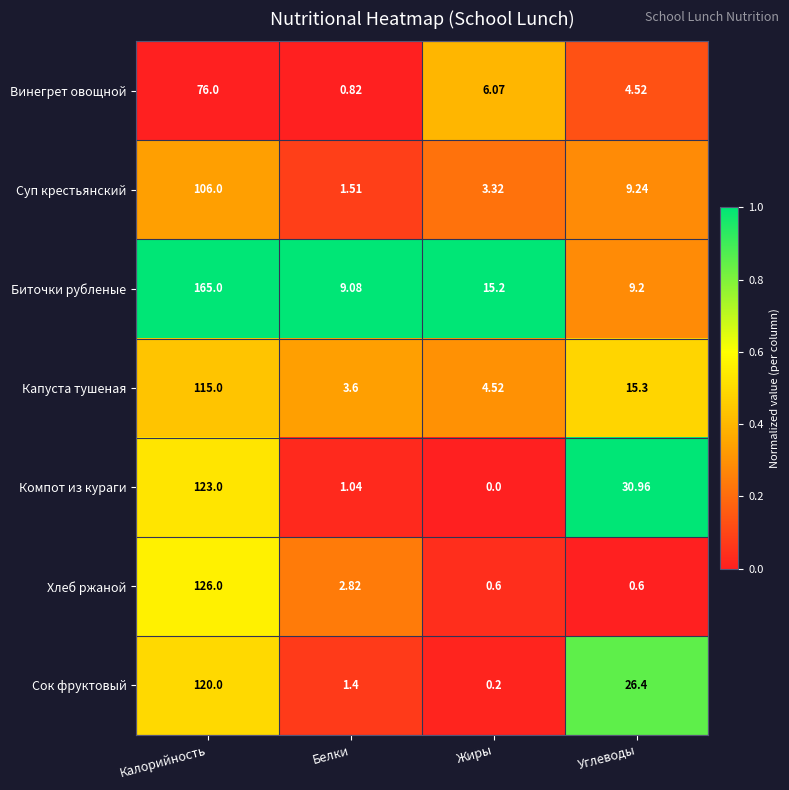

Between Калорийность and Углеводы, which series saw the biggest shift?

Биточки рубленые